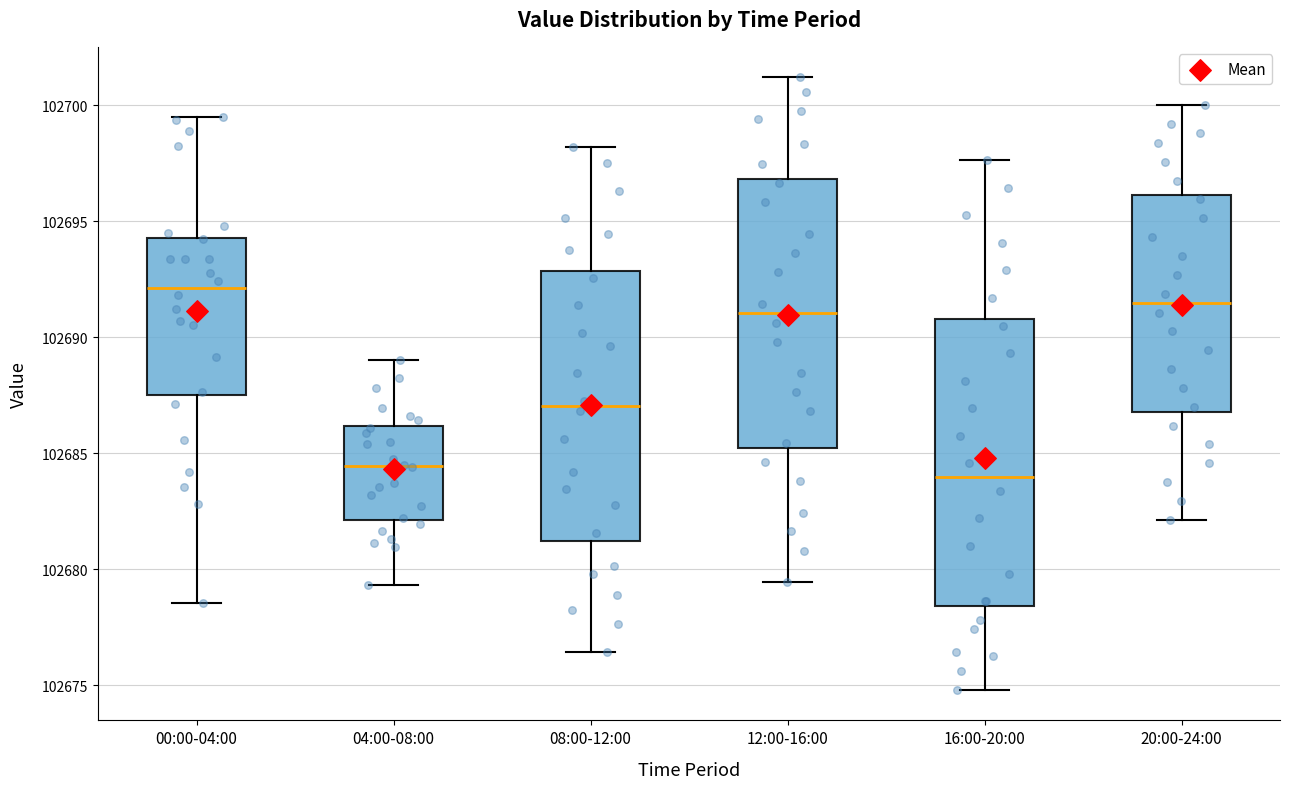

Reading left to right, transcribe this box plot: for each box, give where its median line is, the range the box spans, and where its two whiskers end, as read against the y-axis. The values are not printed on the chart, so give them approximately, as read against the axis.

00:00-04:00: median 102692.0, box 102687.5 to 102694.5, whiskers 102678.5 to 102699.5
04:00-08:00: median 102684.5, box 102682.0 to 102686.0, whiskers 102679.5 to 102689.0
08:00-12:00: median 102687.0, box 102681.0 to 102693.0, whiskers 102676.5 to 102698.0
12:00-16:00: median 102691.0, box 102685.0 to 102697.0, whiskers 102679.5 to 102701.0
16:00-20:00: median 102684.0, box 102678.5 to 102691.0, whiskers 102675.0 to 102697.5
20:00-24:00: median 102691.5, box 102687.0 to 102696.0, whiskers 102682.0 to 102700.0